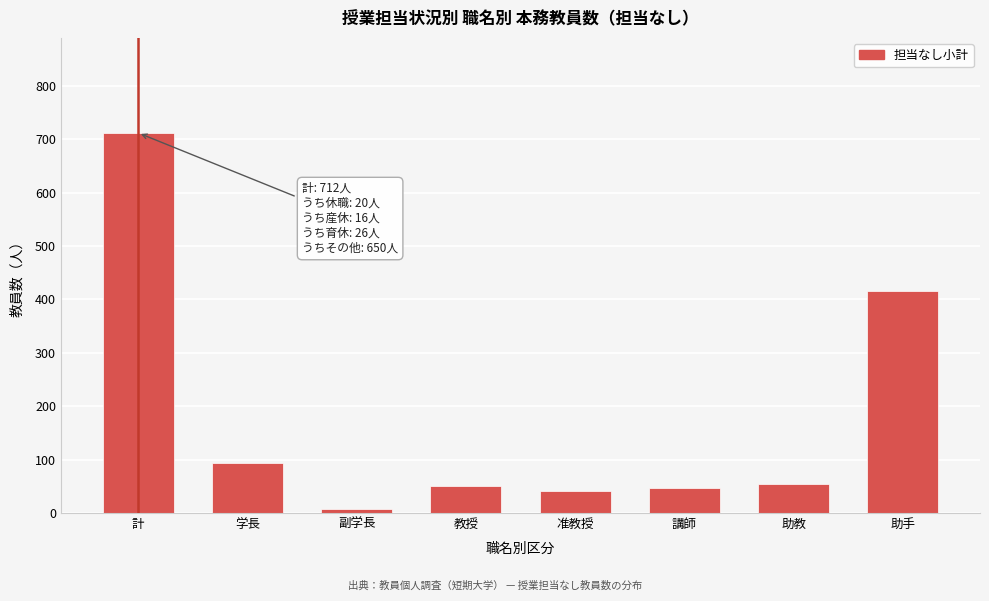

Reading right to left, transcribe all the data shown in this chart.

416	55	47	41	51	8	94	712